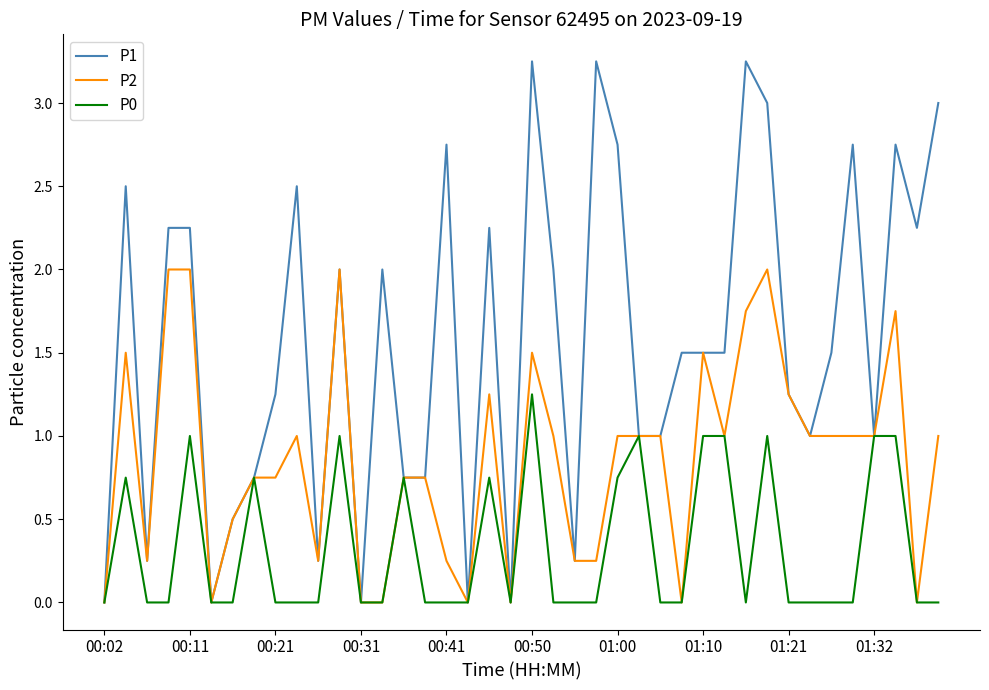

Rank the series by their average value, from highest to lowest.

P1, P2, P0